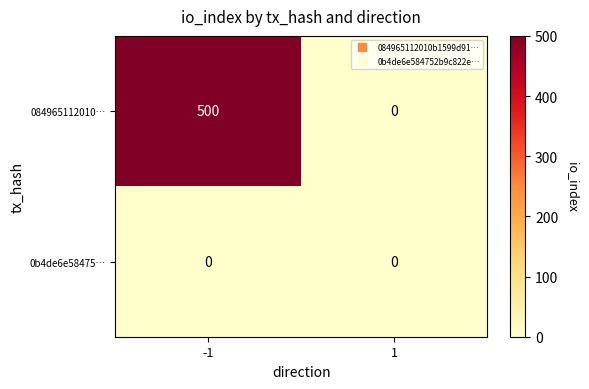

Which series has the largest total across all categories?

084965112010…